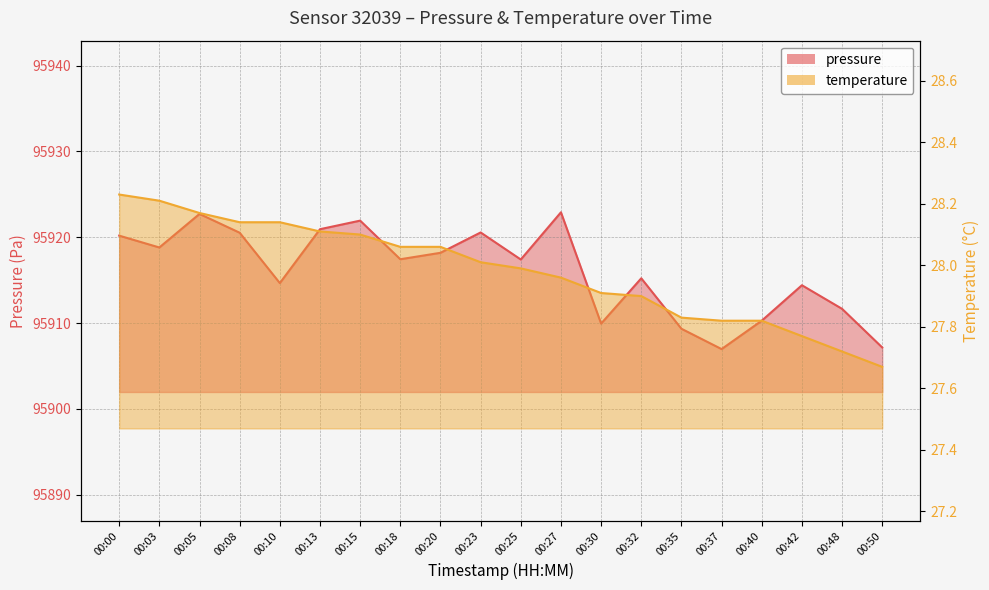

List the labels in order of temperature value, largest first.

00:00, 00:03, 00:05, 00:08, 00:10, 00:13, 00:15, 00:18, 00:20, 00:23, 00:25, 00:27, 00:30, 00:32, 00:35, 00:37, 00:40, 00:42, 00:48, 00:50